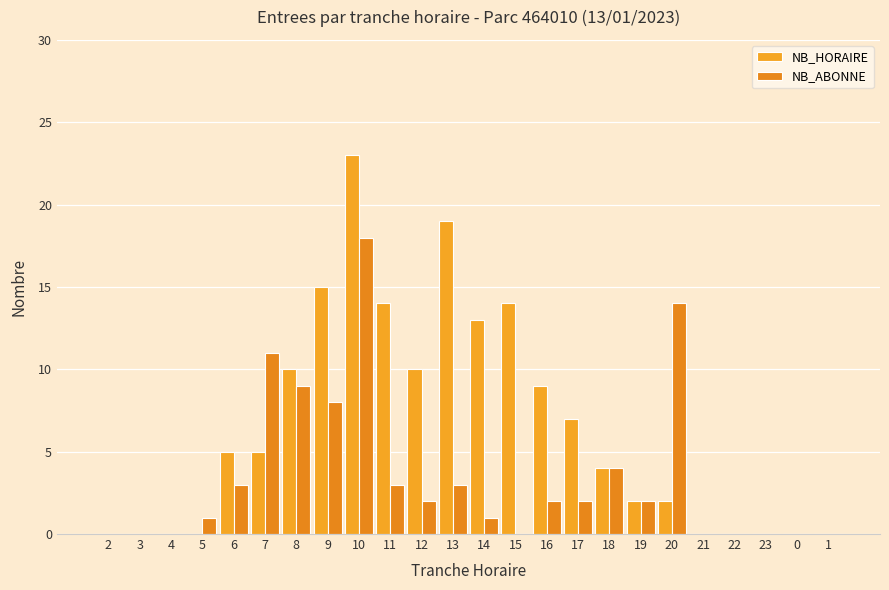

Where does the NB_HORAIRE series first go above 5?

8